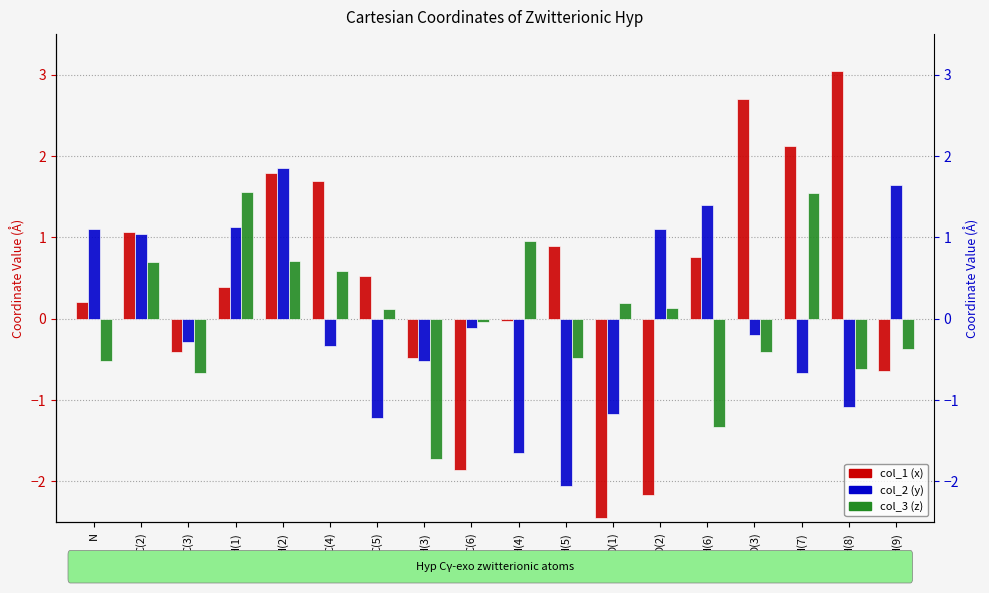

How many bars are there in total?

54